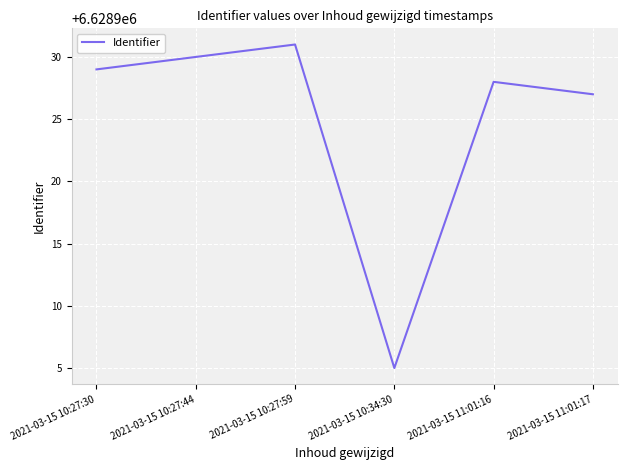

At which category does the data reach its first local valley?

2021-03-15 10:34:30